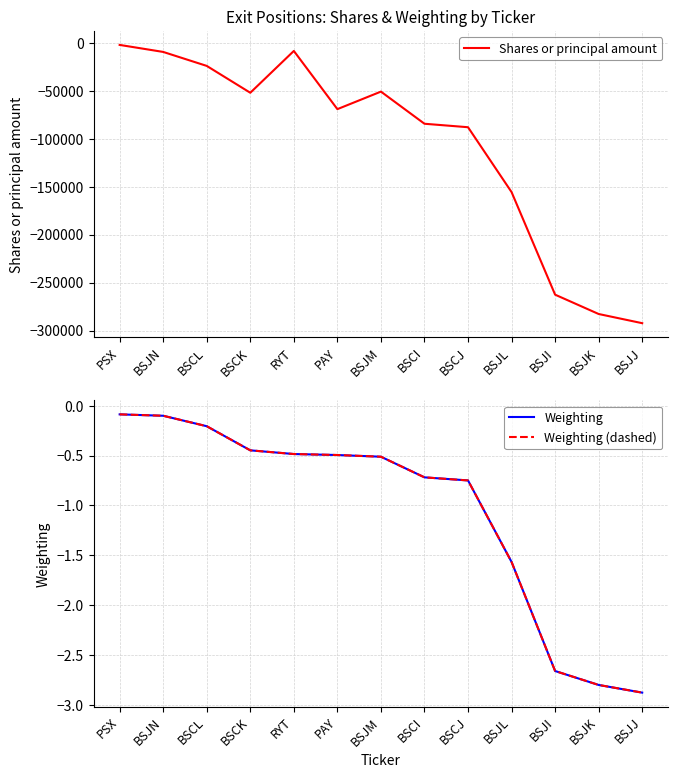

At PAY, list the series in order from smallest to largest.

Shares or principal amount, Weighting, Weighting (dashed)